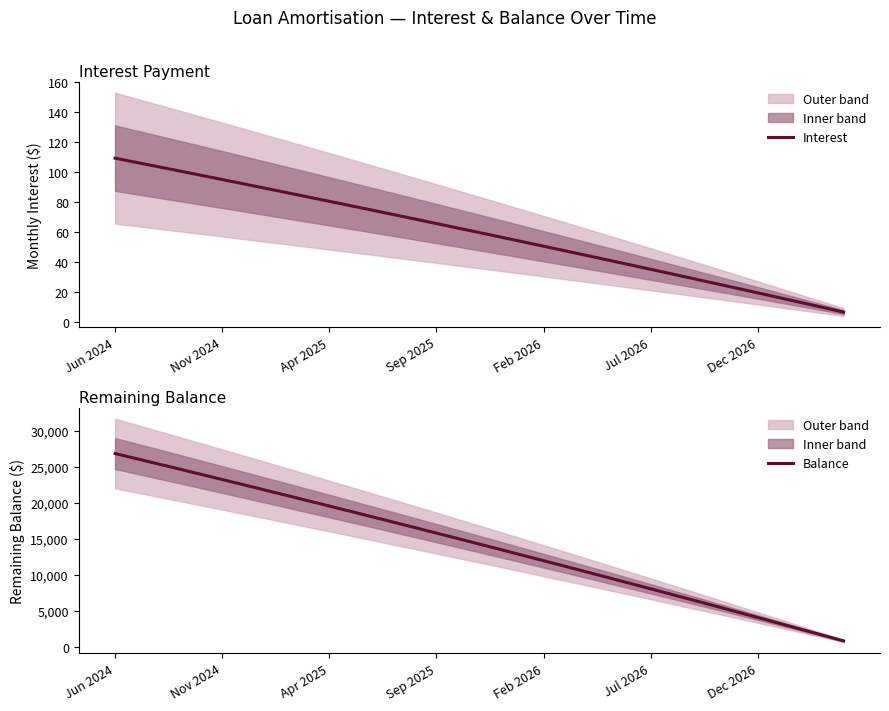

What position from the right is 11?

24